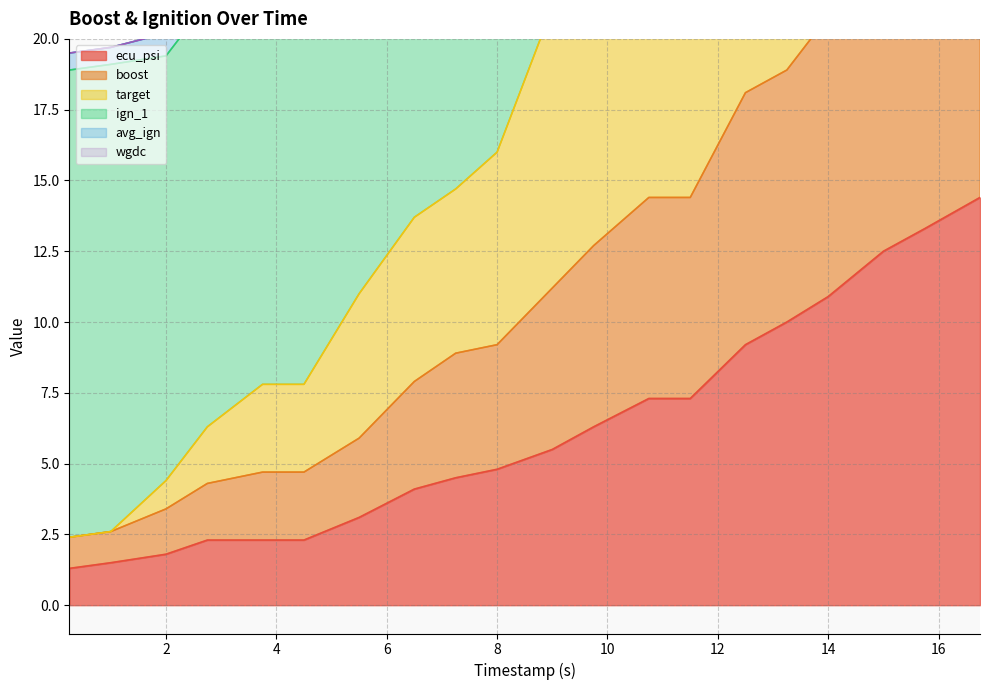

What is the minimum value for ecu_psi?

1.3